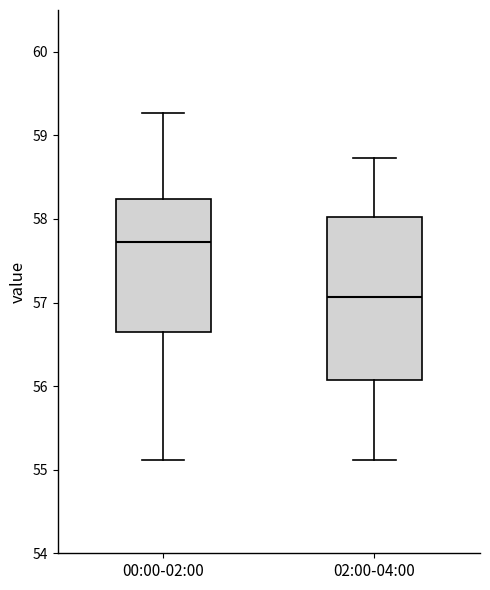

Reading left to right, transcribe this box plot: for each box, give where its median line is, the range the box spans, and where its two whiskers end, as read against the y-axis. The values are not printed on the chart, so give them approximately, as read against the axis.

00:00-02:00: median 57.7, box 56.6 to 58.2, whiskers 55.1 to 59.3
02:00-04:00: median 57.1, box 56.1 to 58.0, whiskers 55.1 to 58.7